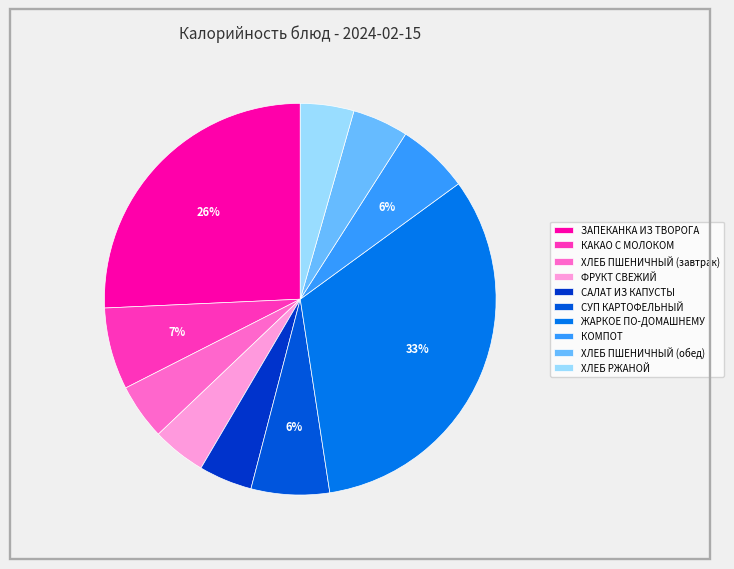

How many segments does this pie chart have?

10